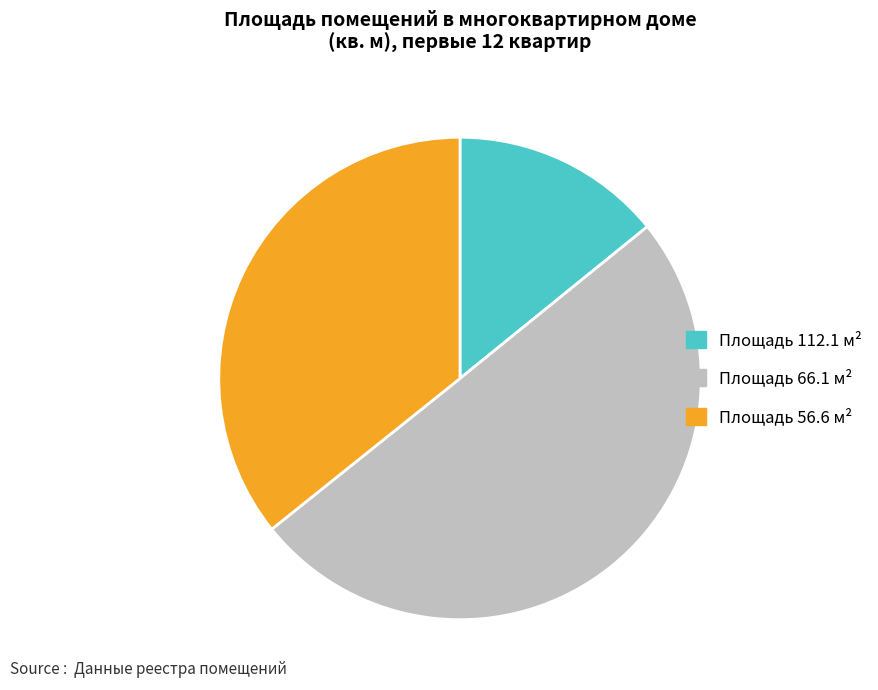

How many slices are in this pie chart?

3